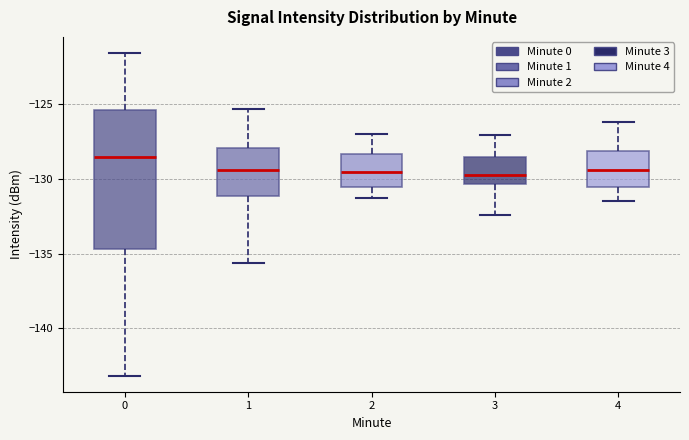

Where is the upper edge of the box at x = 4 on the y-axis? The values are not printed on the chart, so give them approximately, as read against the axis.

-128.0